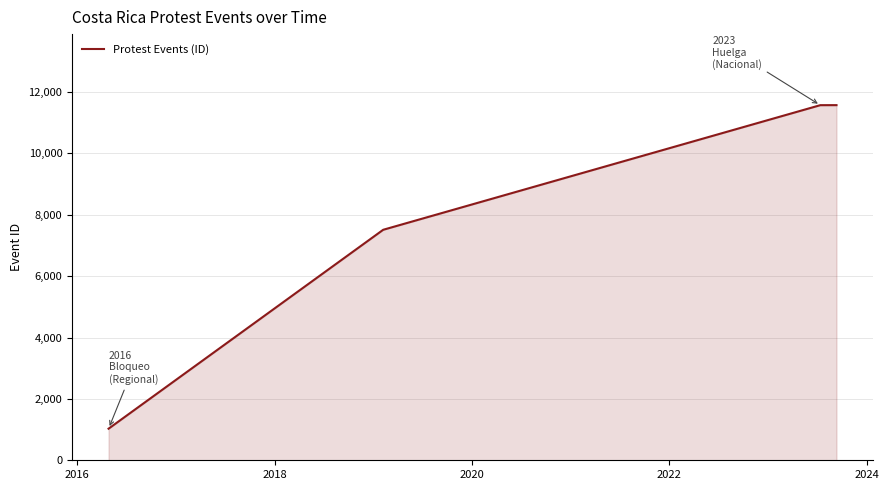

What is the difference between the second highest and minimum values?

10541